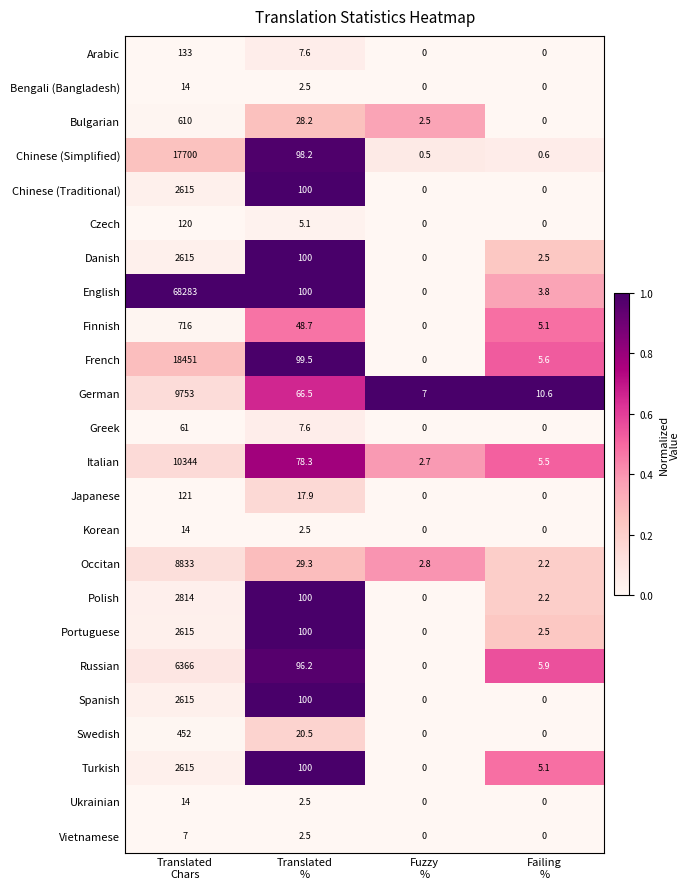

What is the highest value of the Bulgarian series?

610.0